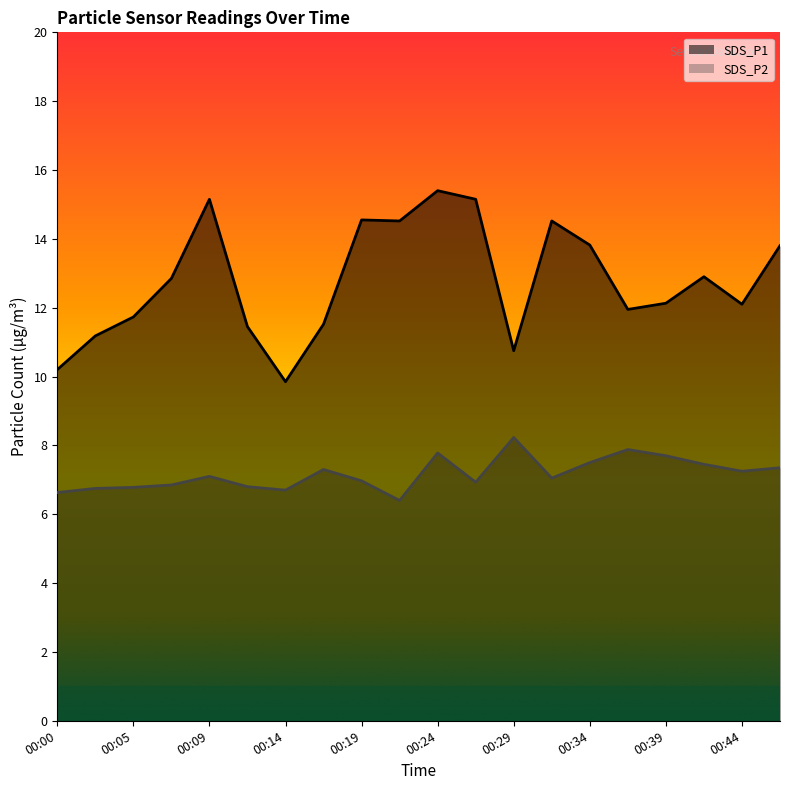

At which category is the sum across all series the highest?

00:24